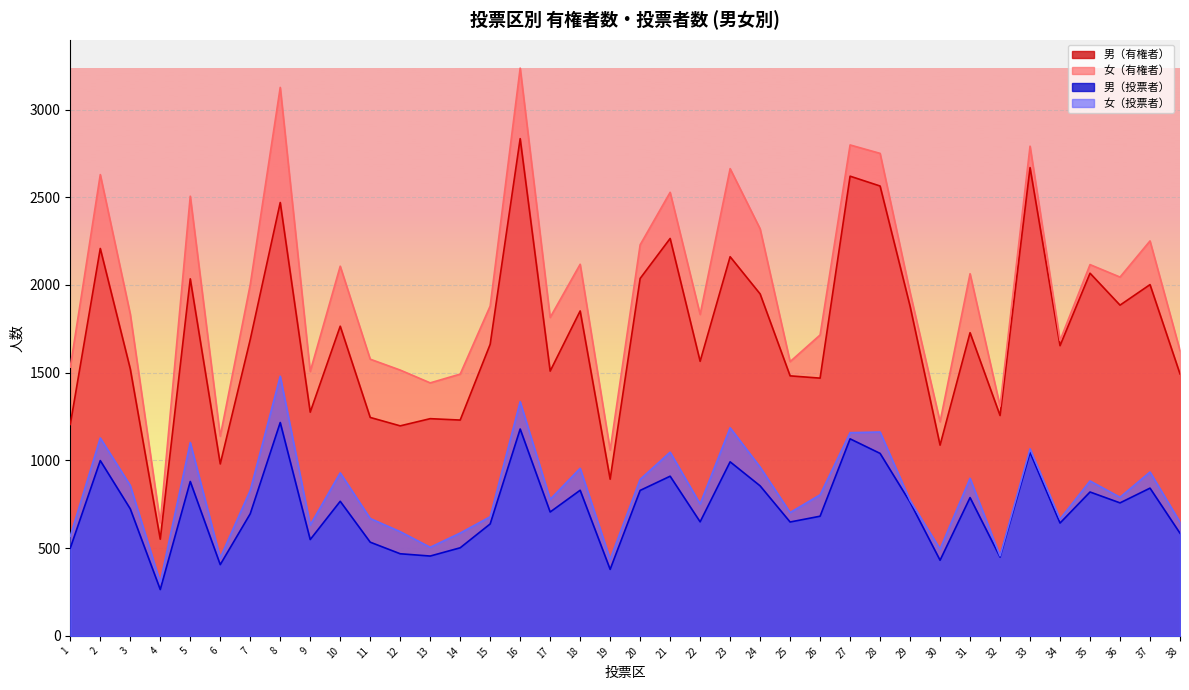

At which category is the sum across all series the highest?

16